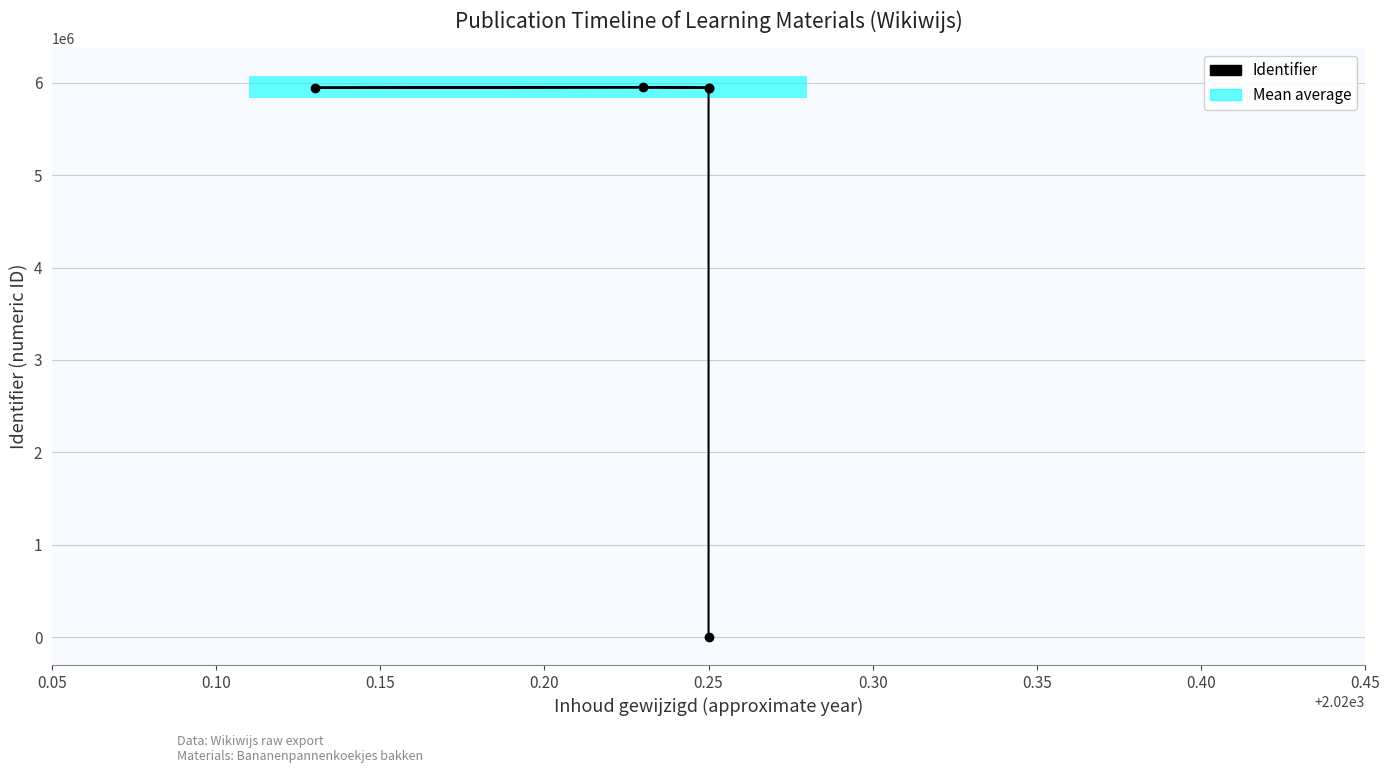

The value at 0.20 is 3213289. True or false?

False